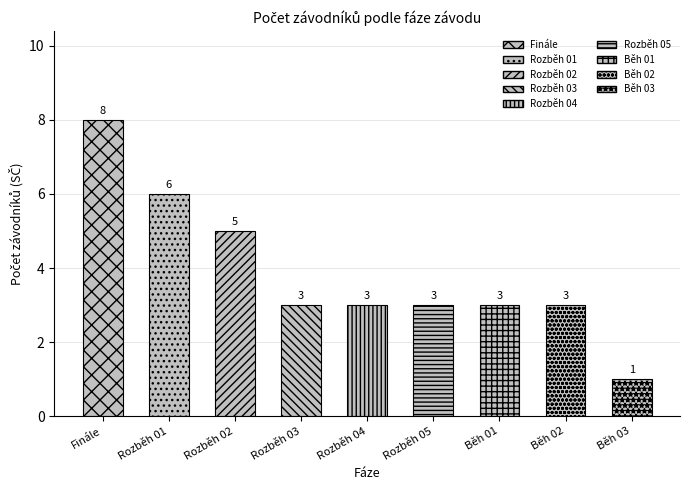

What is the maximum value shown in the chart?

8